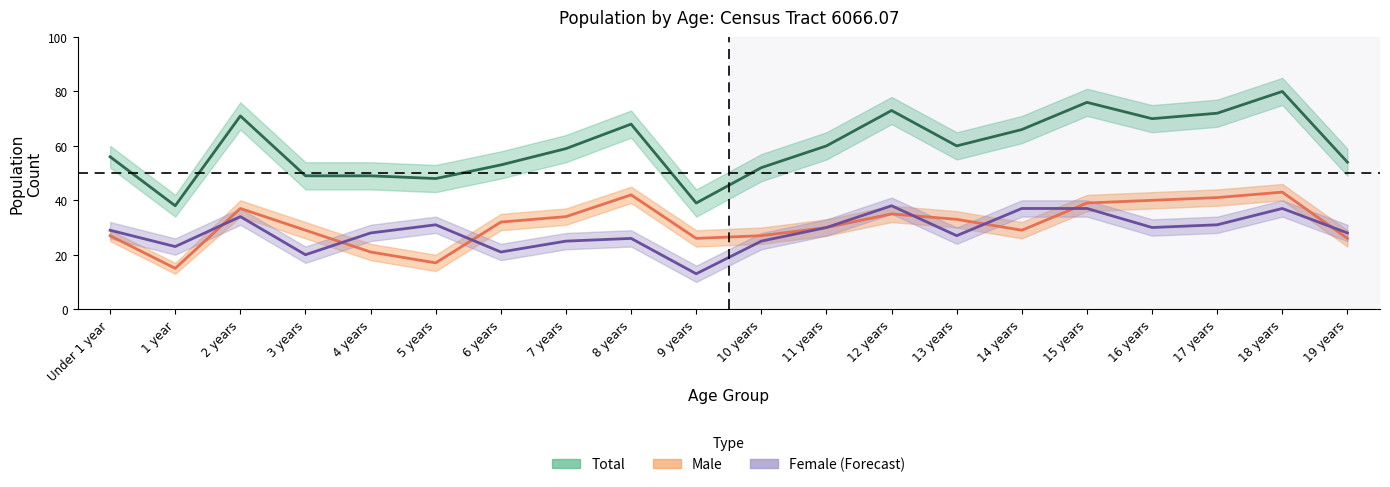

Is the value of Total at 11 years greater than the value of Female at 10 years?

Yes